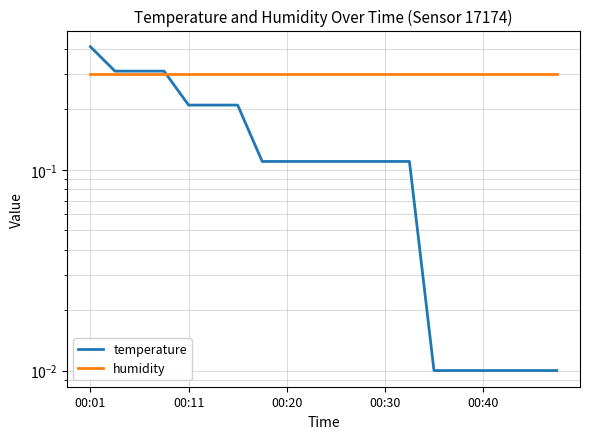

What is the difference between the highest and lowest values at 18?

0.3